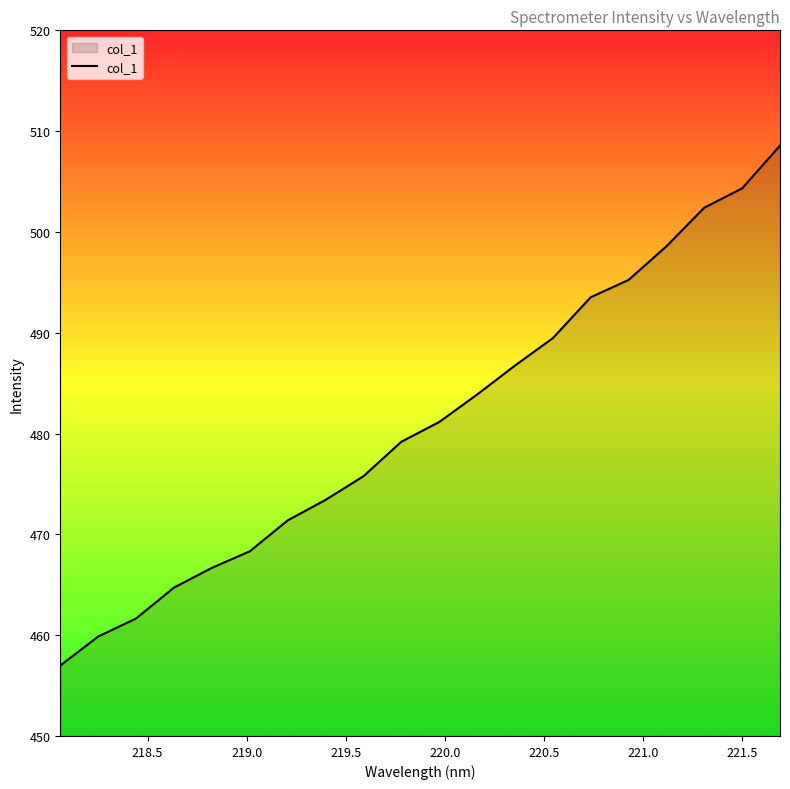

What is the greatest value displayed?

508.6